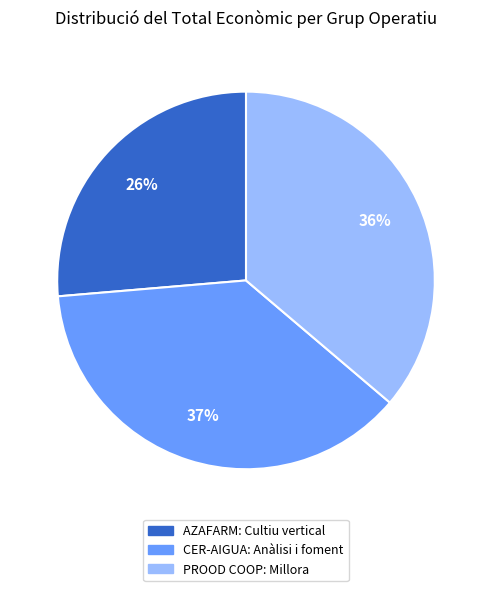

Count the number of slices in the pie.

3